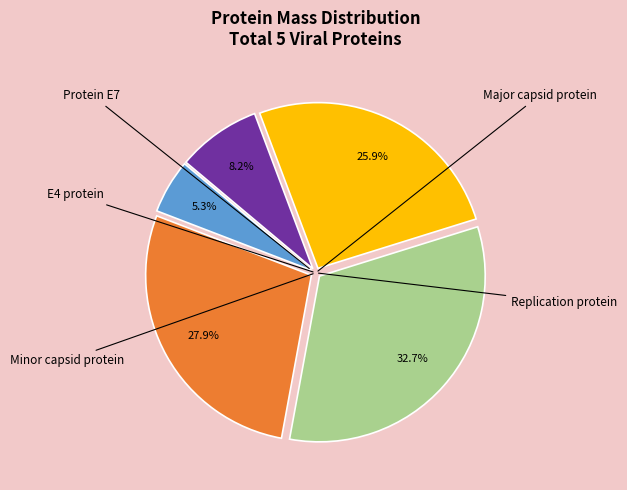

Is there a majority slice in this chart?

No